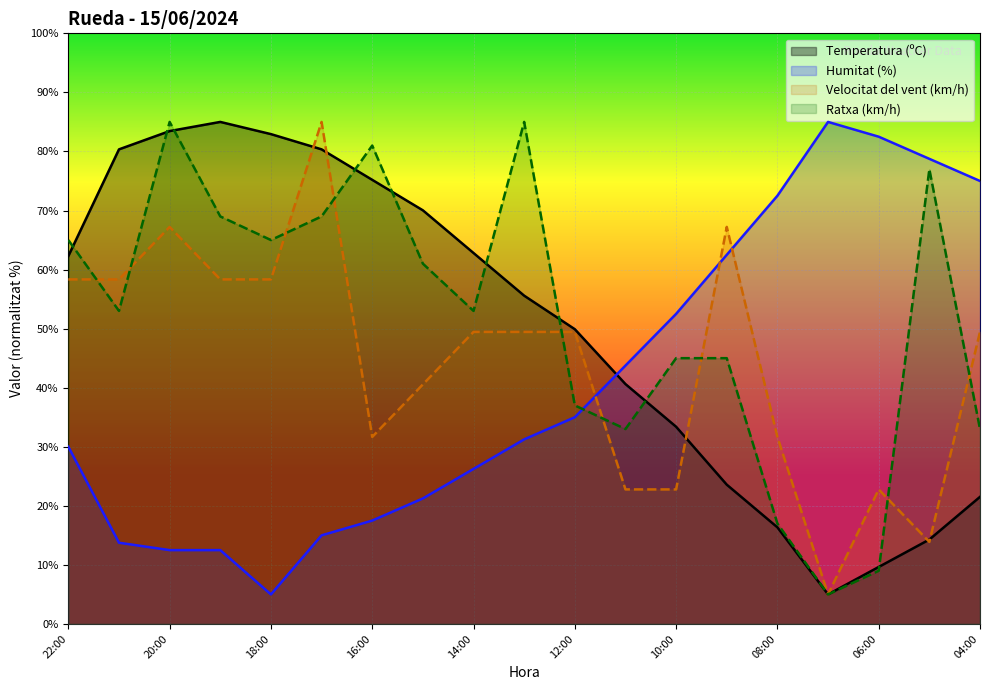

What is the value of the Temperatura (ºC) point at the 16th from the left?

5.0